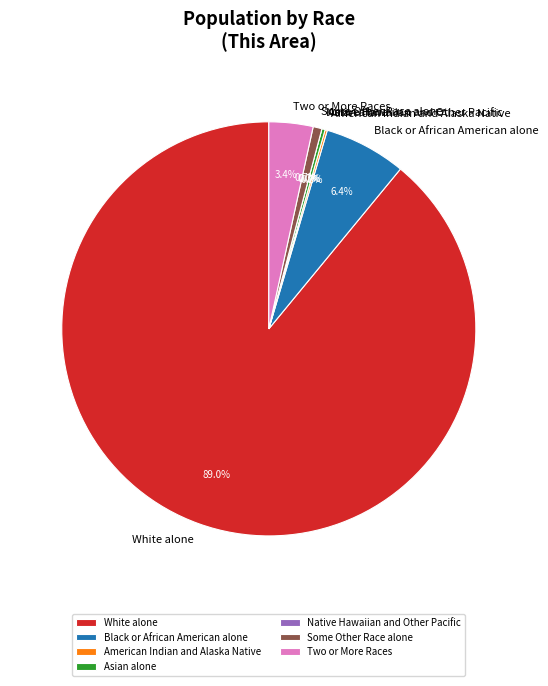

How many segments does this pie chart have?

7